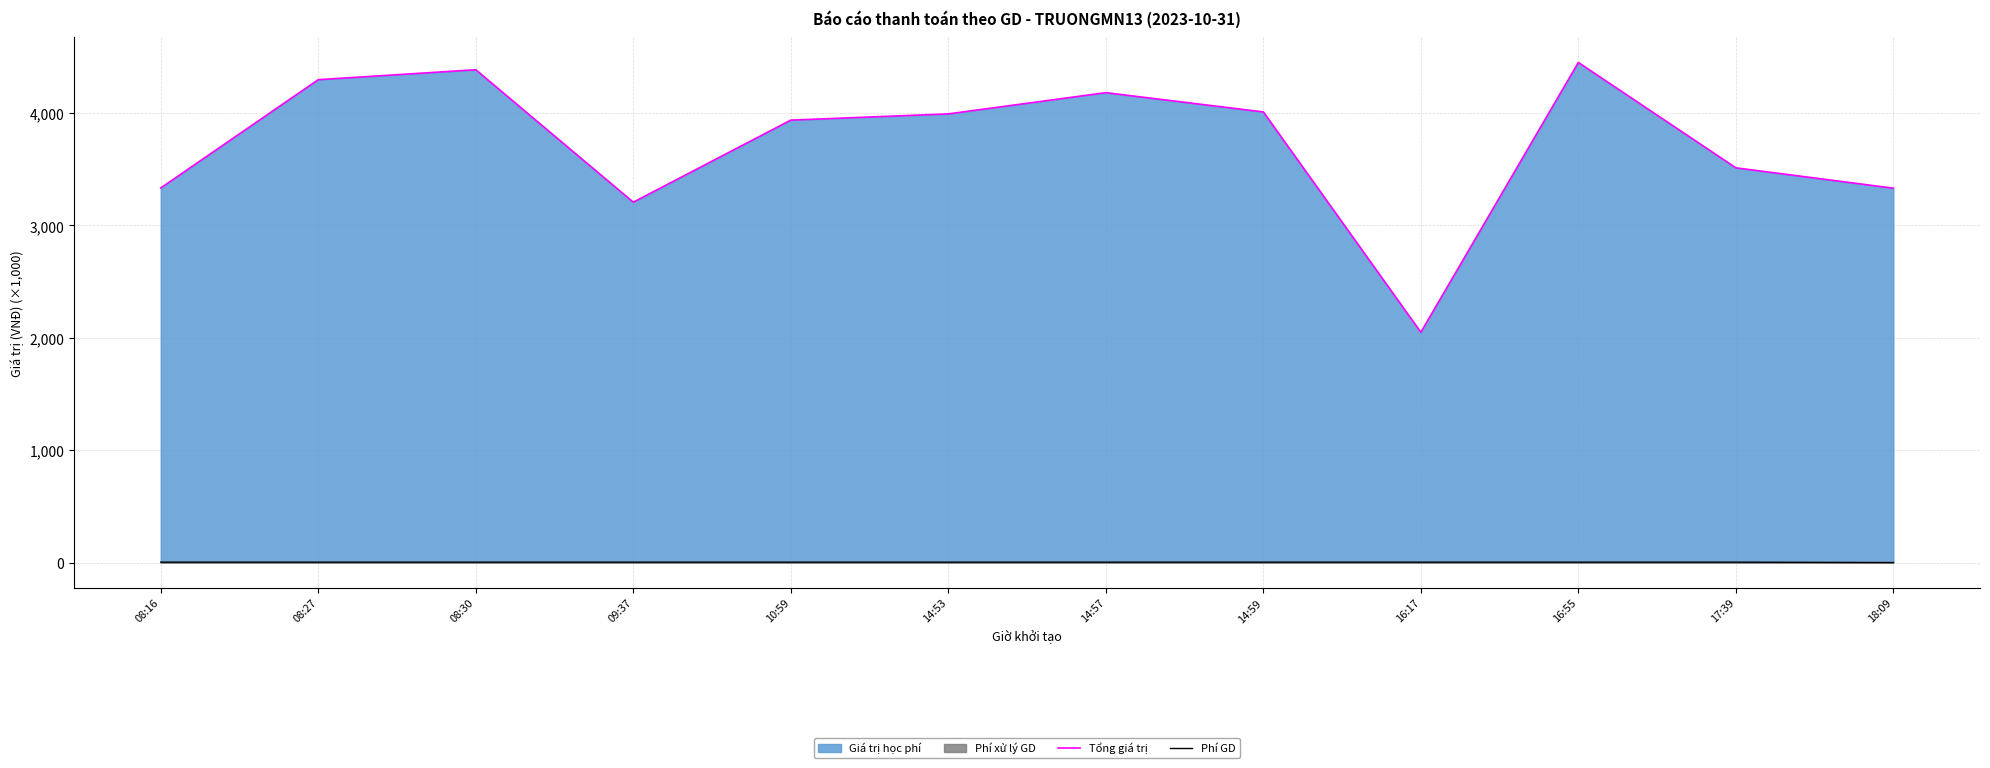

Which category has the highest value across all series?

16:55